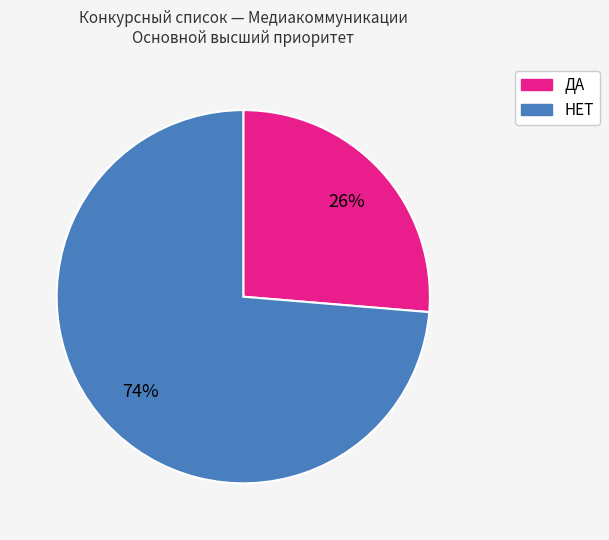

Is there any slice that represents more than half of the pie?

Yes